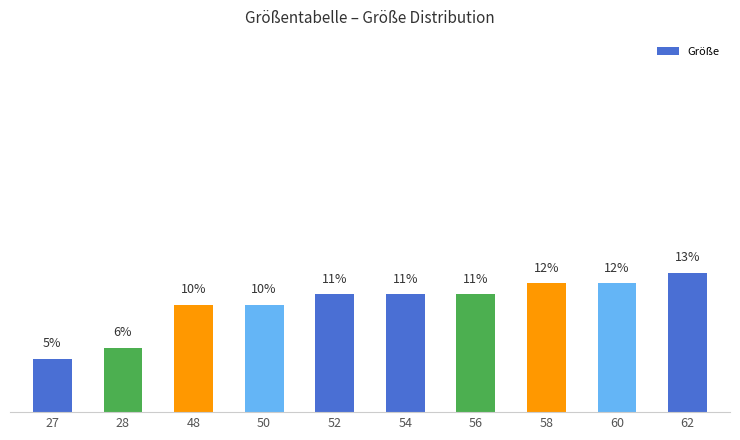

What is the minimum value shown in the chart?

5